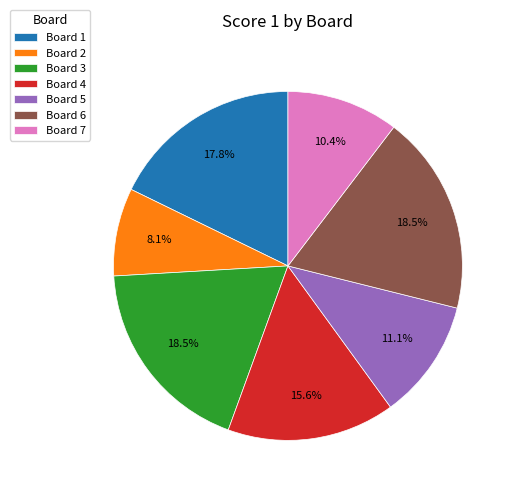

What is the ratio of the value at Board 2 to the value at Board 5?

0.7